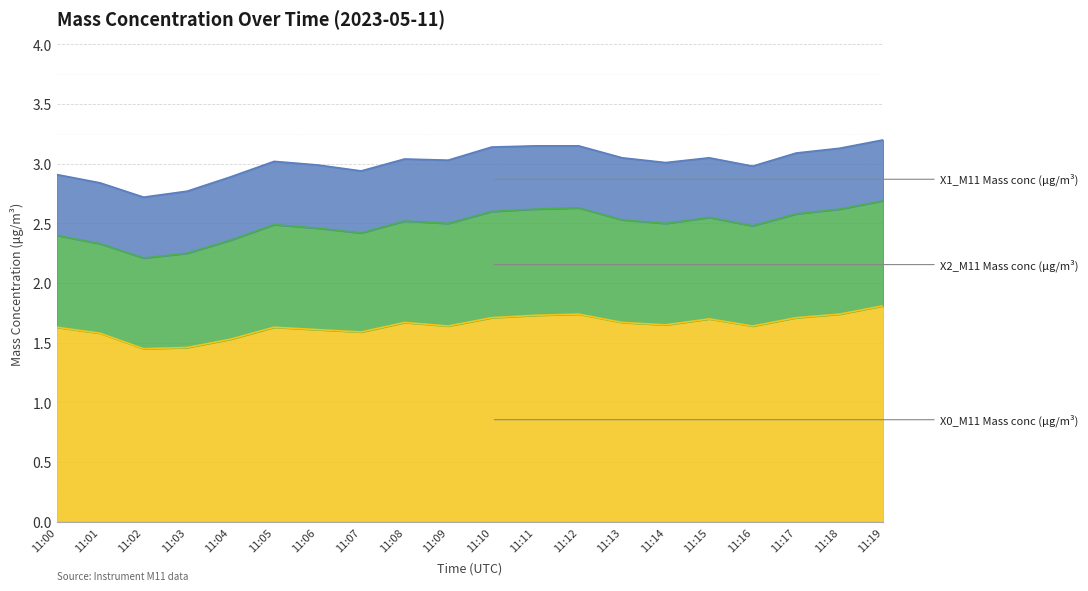

The X1_M11 Mass conc (μg/m³) series shows 0.5 at 11:11. True or false?

True